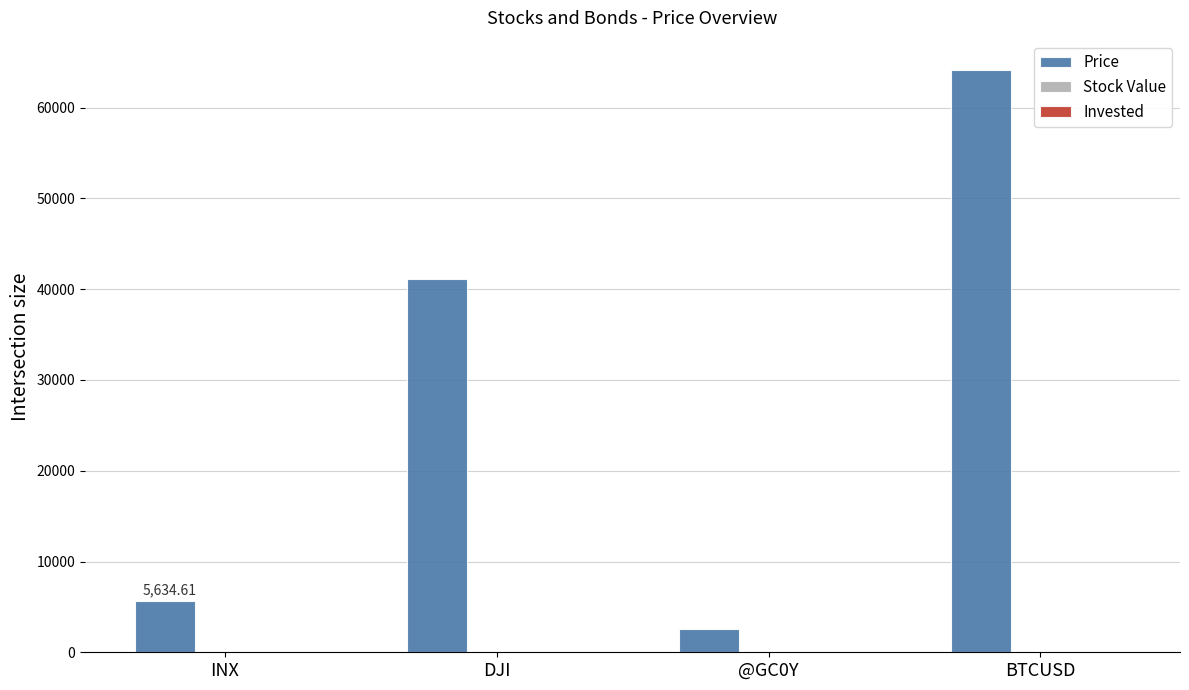

How many bars are there in total?

4